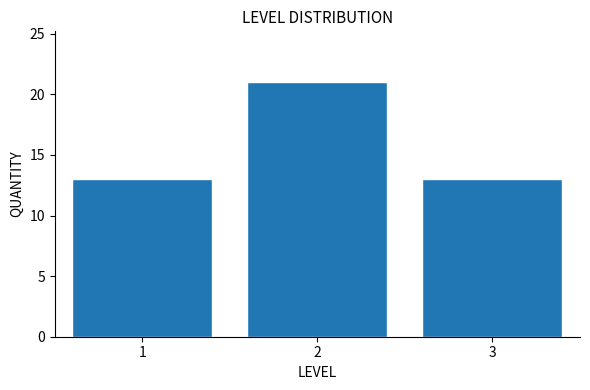

Reading left to right, list all the values displayed in this chart.

1=13	2=21	3=13